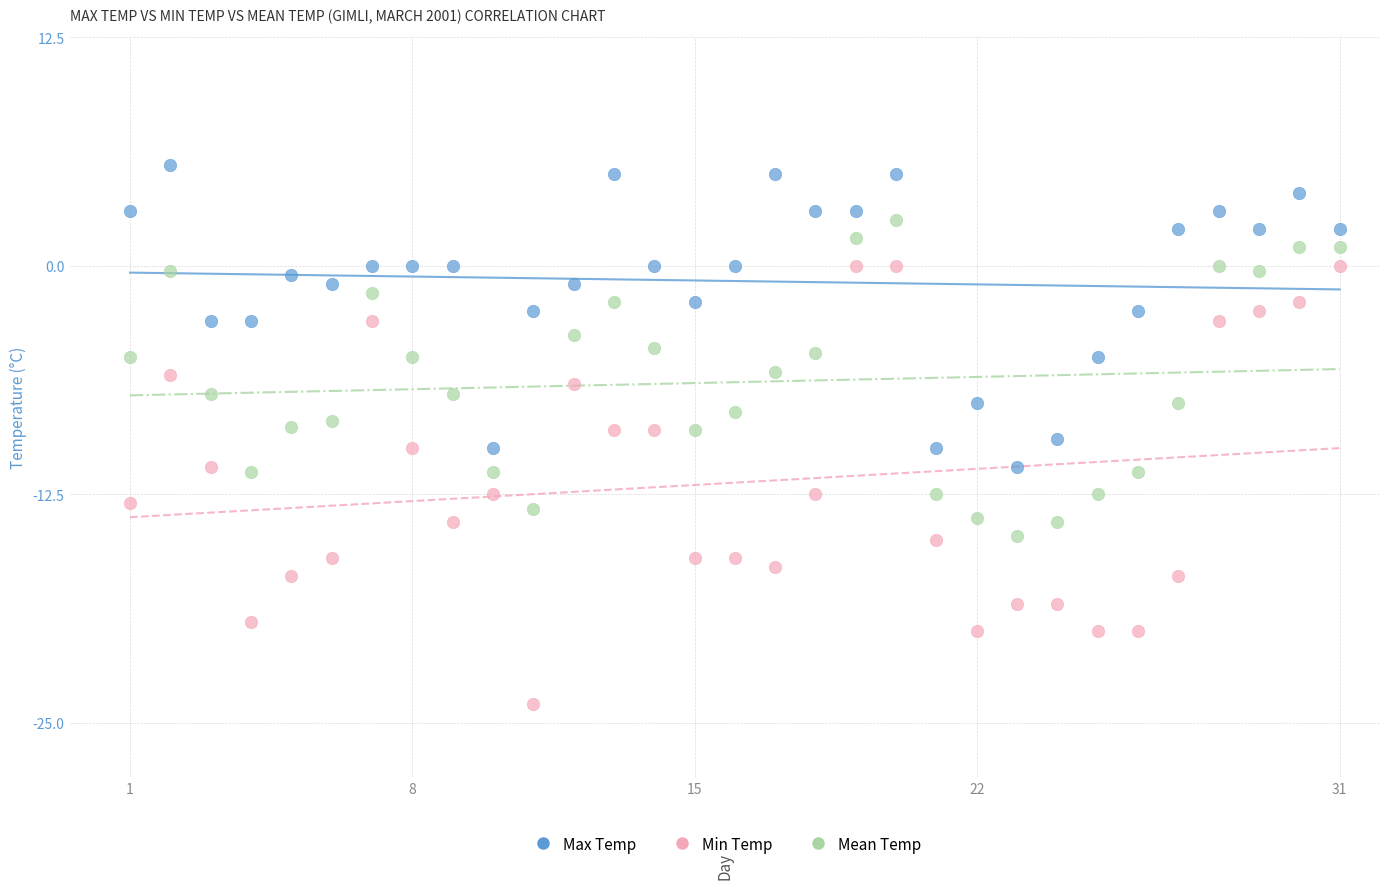

Which series contains the lowest Y value?

Min Temp